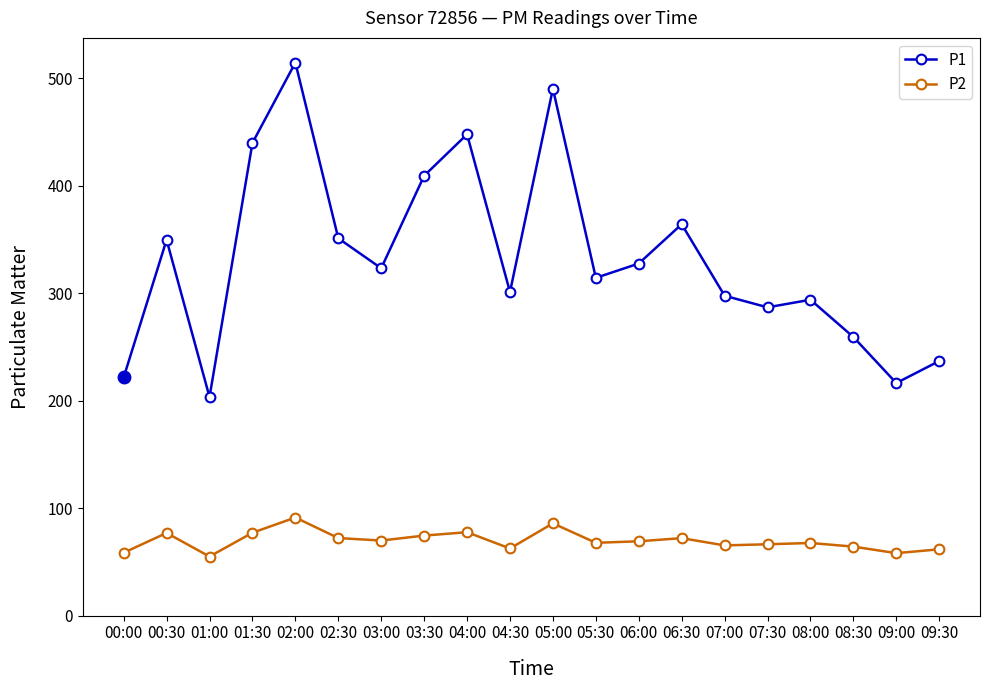

What is the maximum value shown in the chart?

514.4